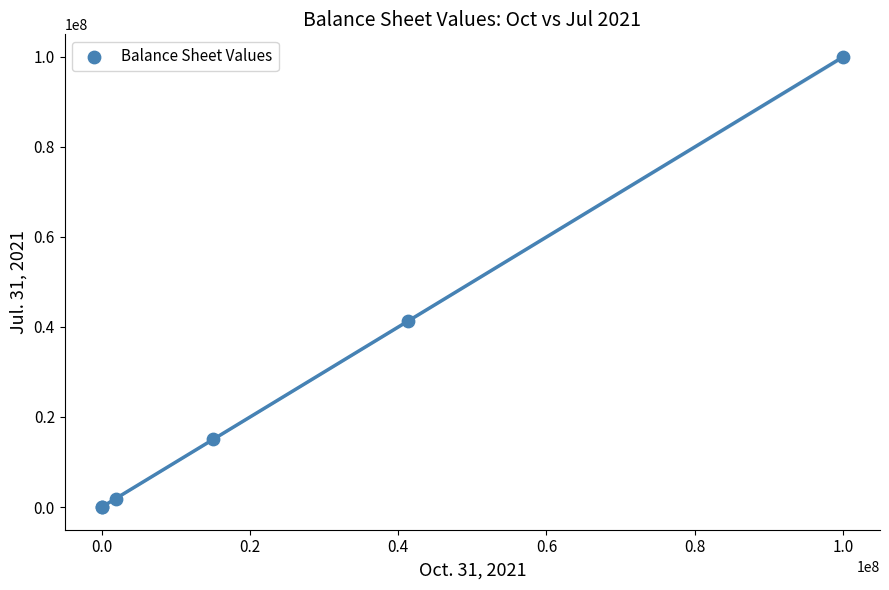

What Y value in the scatter plot is closest to 50000000?

41281812.0